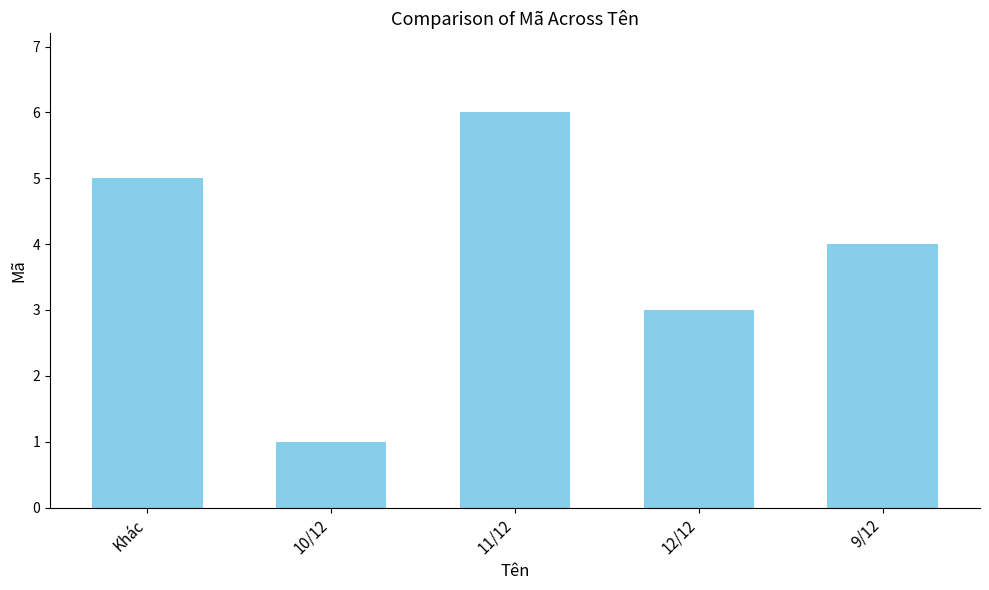

Reading left to right, what are all the values shown in this chart?

5	1	6	3	4